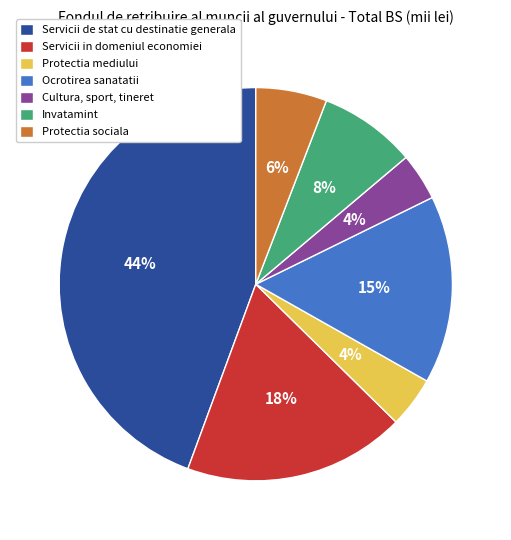

Do Ocrotirea sanatatii and Protectia mediului together represent more than half of the pie?

No